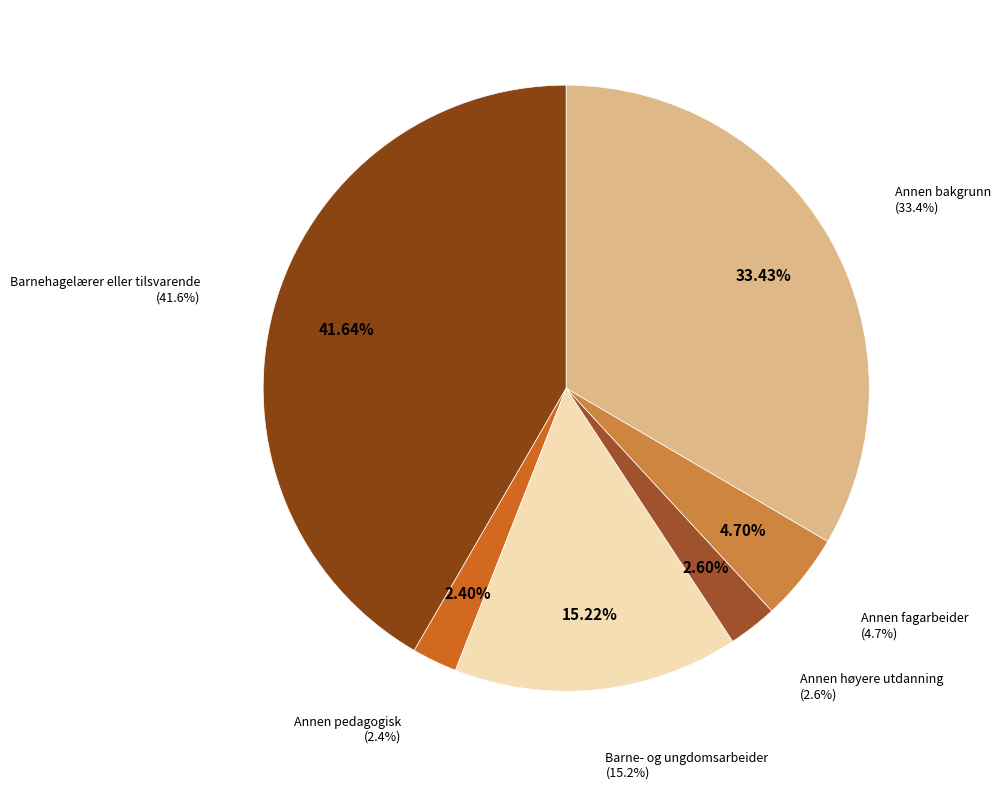

Which category has the smallest portion of the pie?

Annen pedagogisk